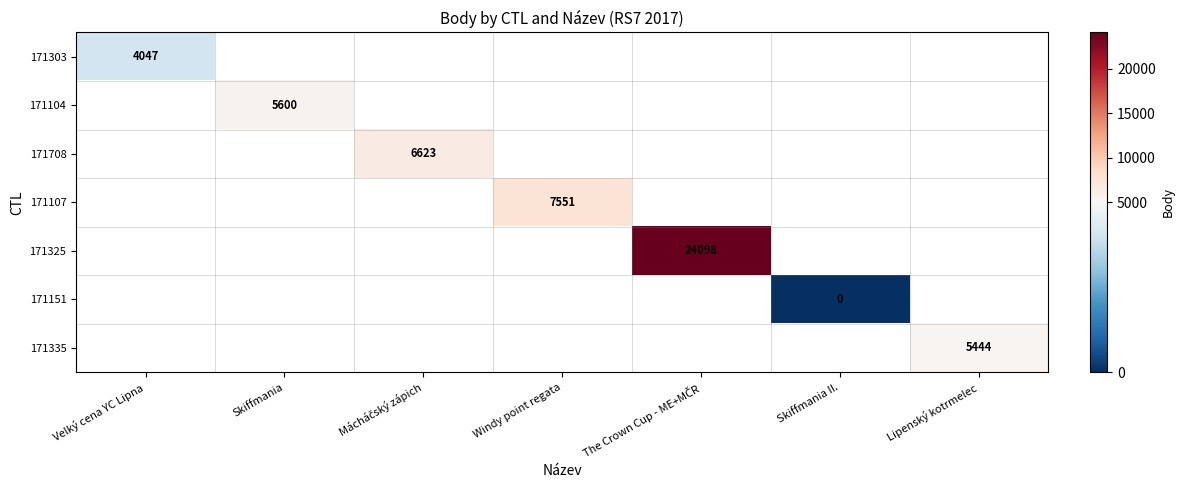

At how many categories does at least one series exceed 6713?

2